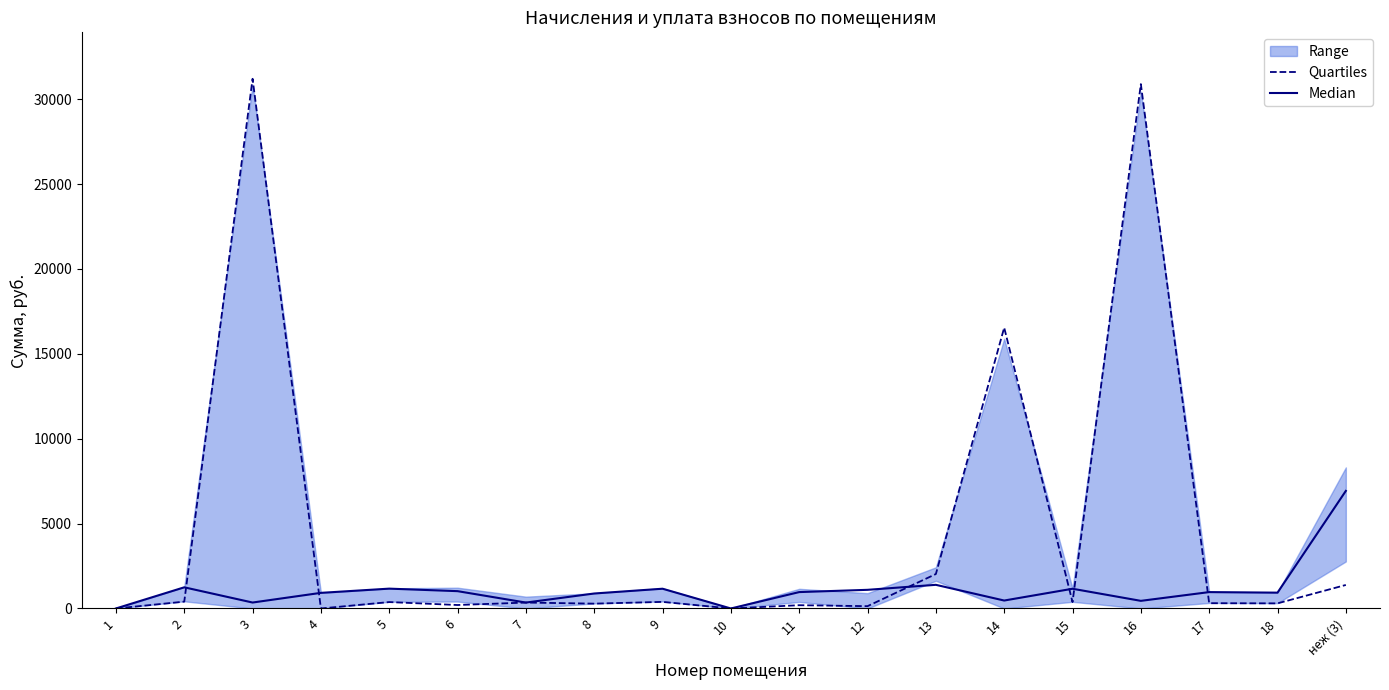

How many interior local peaks does the Median series have?

6